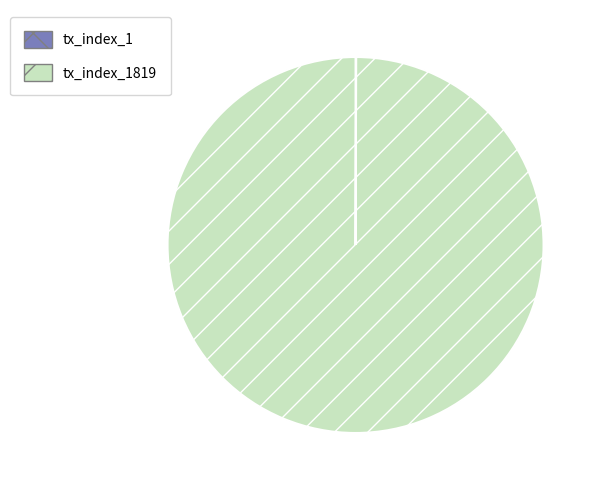

Is there a majority slice in this chart?

Yes